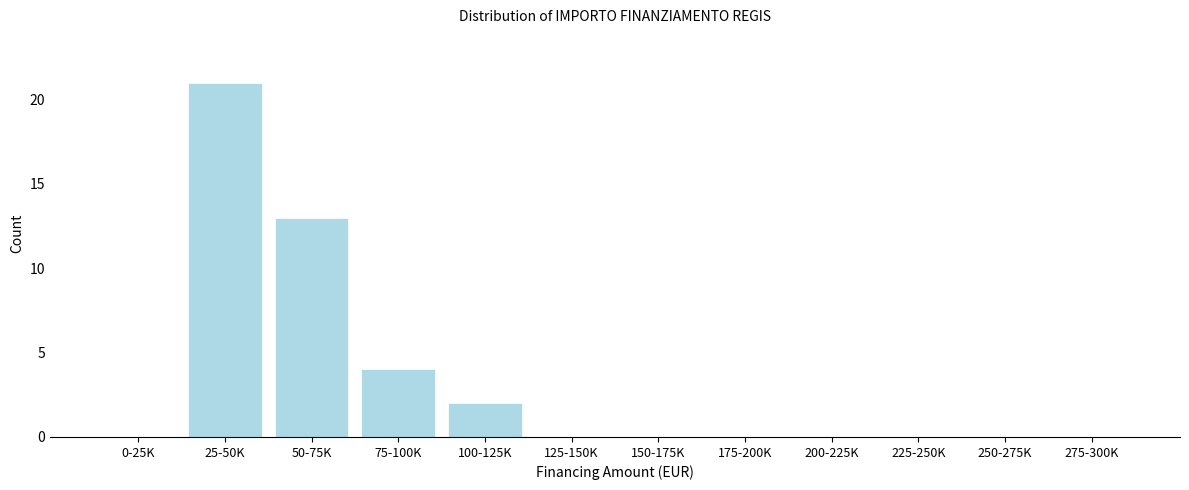

Reading left to right, transcribe all the data shown in this chart.

0-25K=0	25-50K=21	50-75K=13	75-100K=4	100-125K=2	125-150K=0	150-175K=0	175-200K=0	200-225K=0	225-250K=0	250-275K=0	275-300K=0